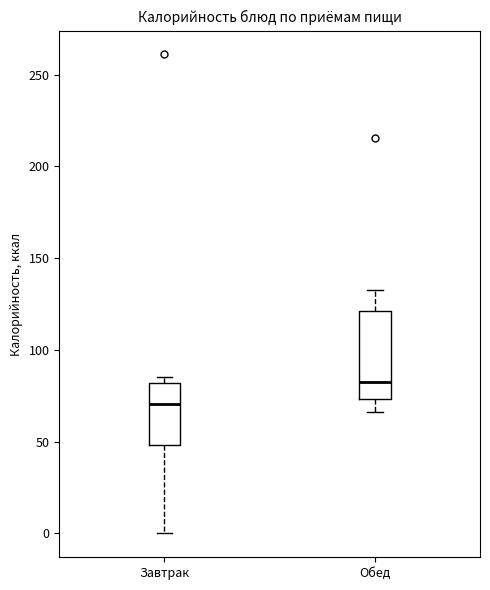

Which box has the lowest median line?

Завтрак